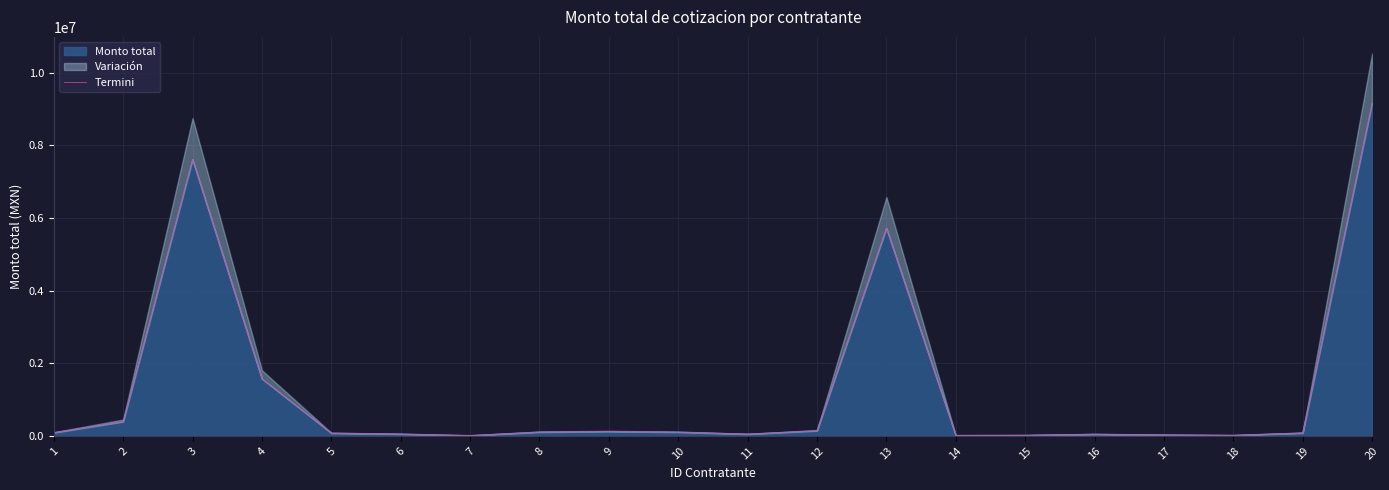

Where is the first local maximum?

3